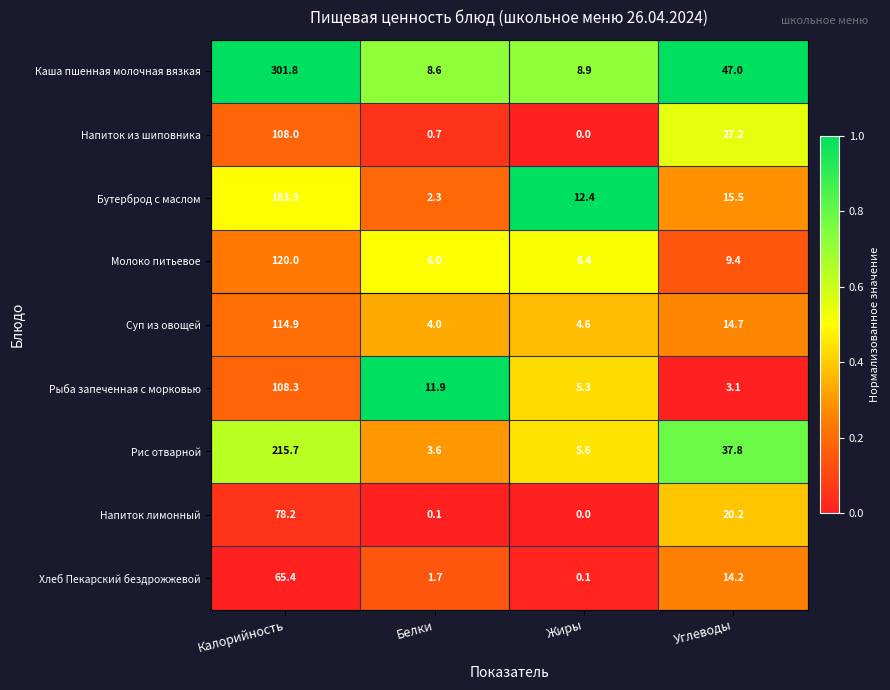

How many data points does each series have?

4